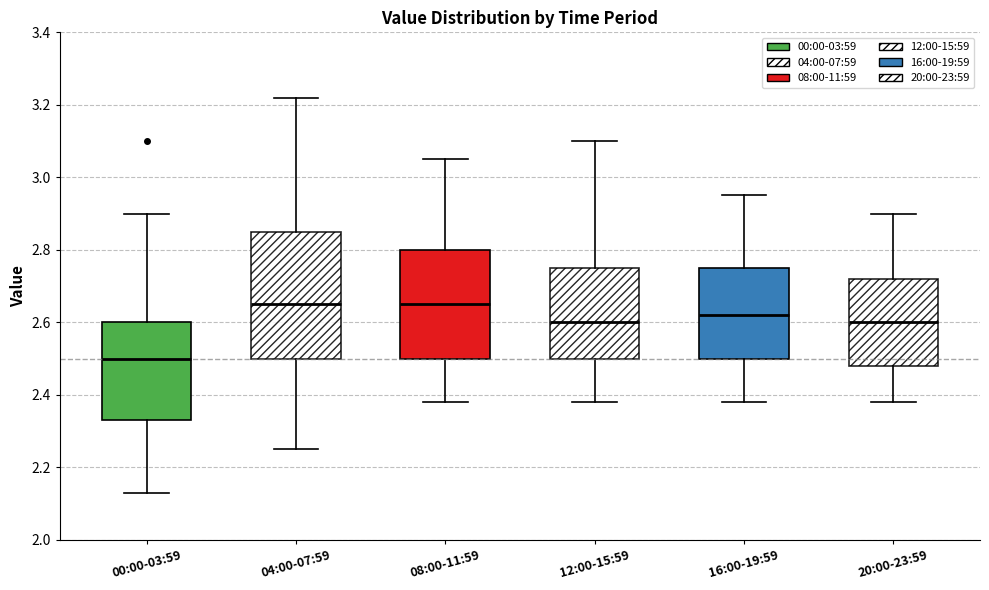

Which box's median line is the lowest?

00:00-03:59